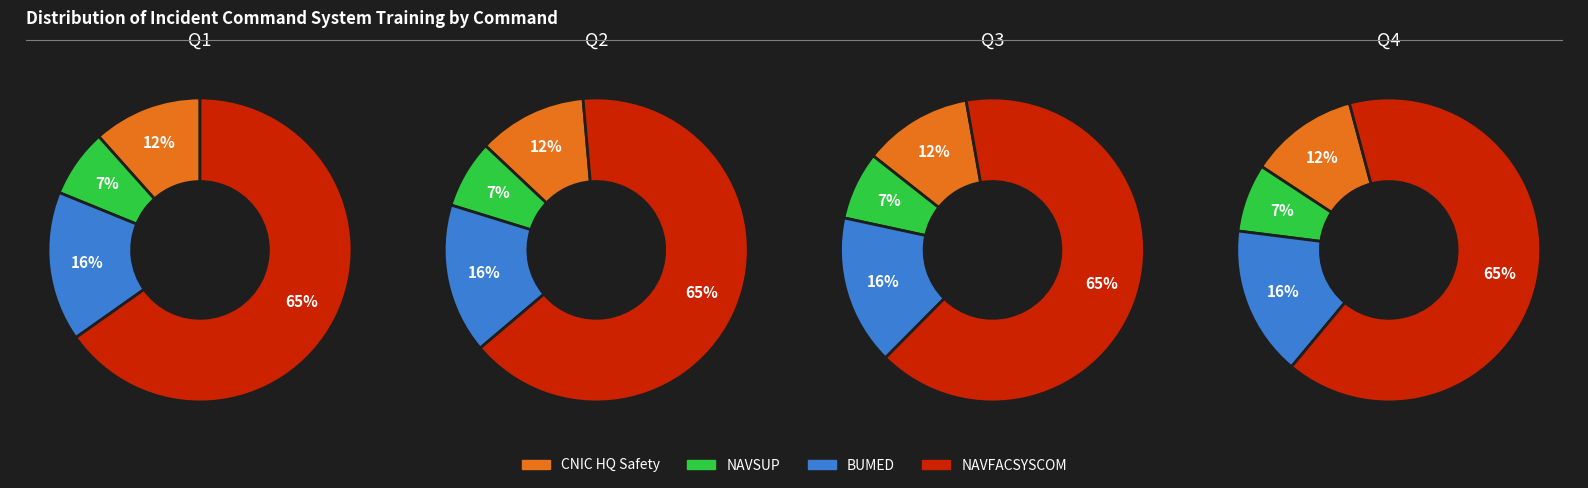

What is the total percentage of NAVFACSYSCOM and NAVSUP?

72.5%